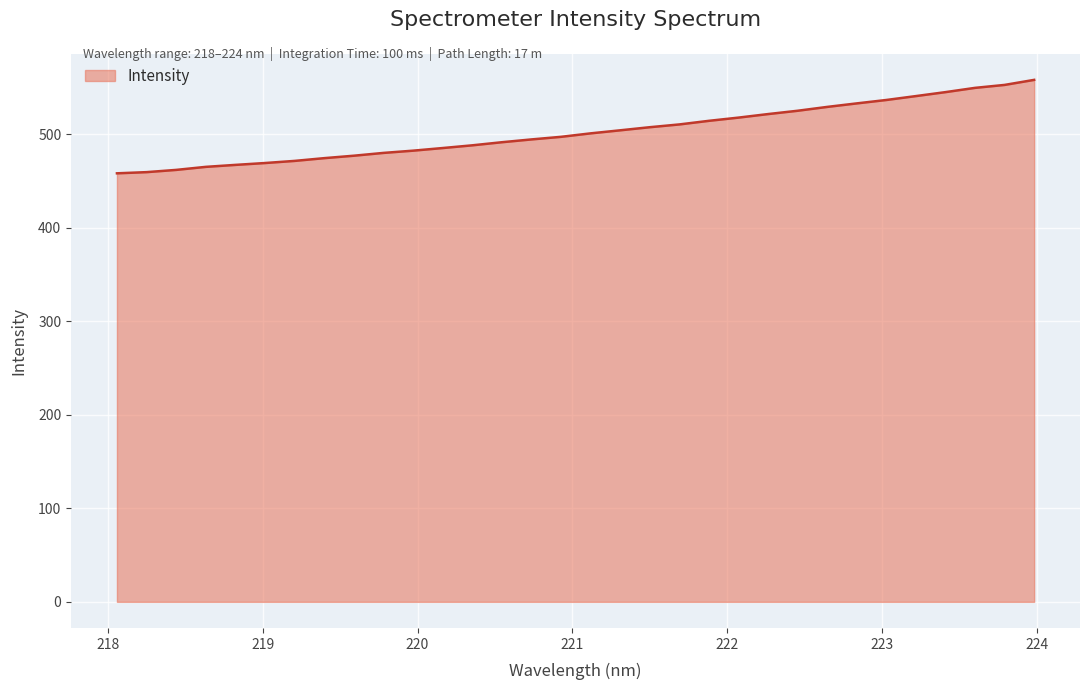

What is the maximum value shown in the chart?

557.9